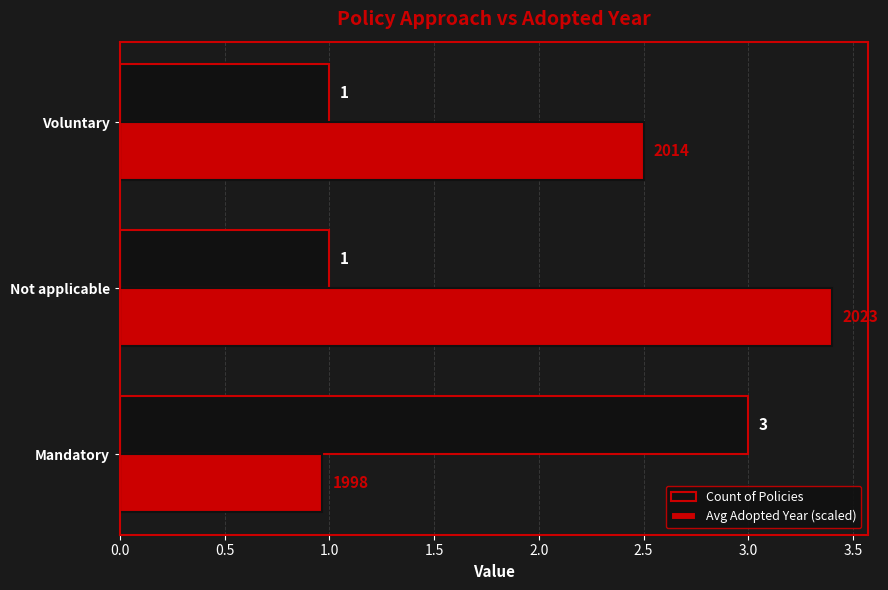

True or false: Avg Adopted Year (scaled) has a value of 5.7 at Not applicable.

False